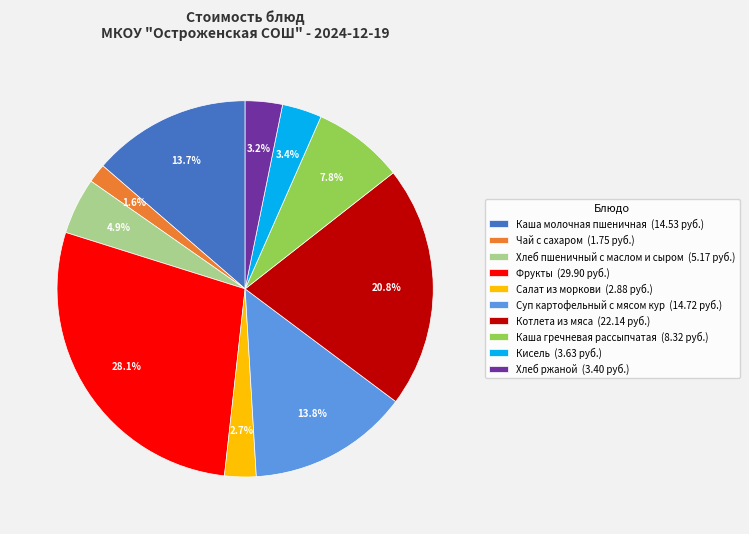

To the nearest percent, what is the average slice percentage?

10%